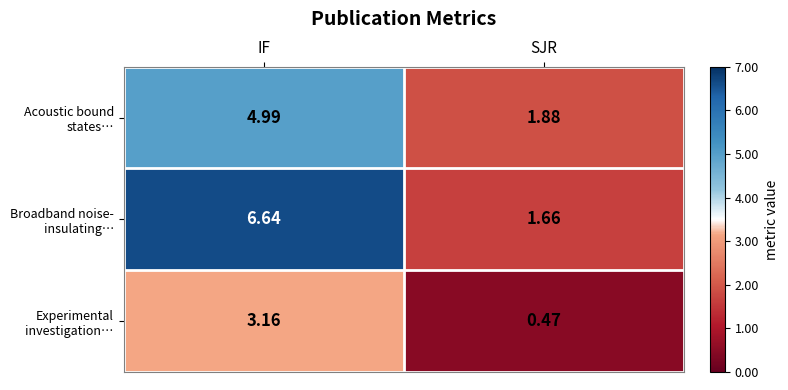

Which label corresponds to the largest value in the chart?

IF